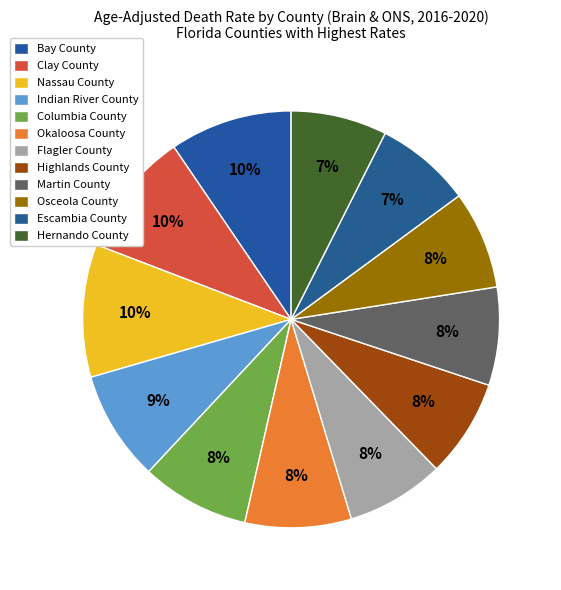

How many slices are in this pie chart?

12